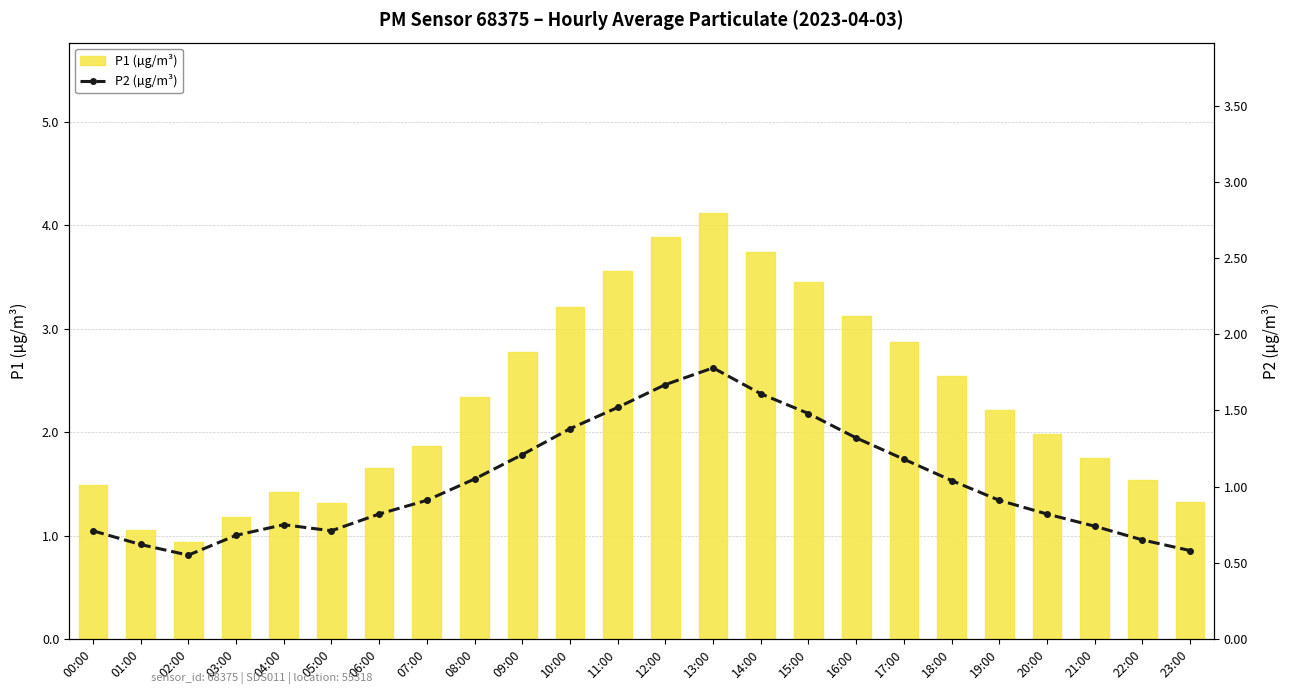

True or false: P1 (µg/m³) has a value of 3.2 at 10:00.

True